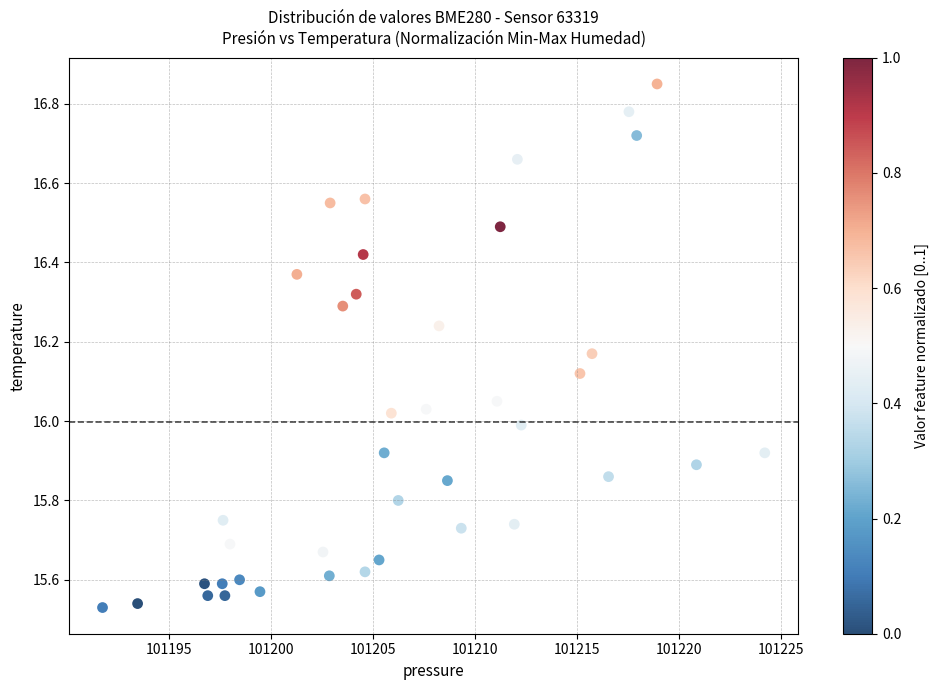

What is the range of Y values (max minus min)?

1.3